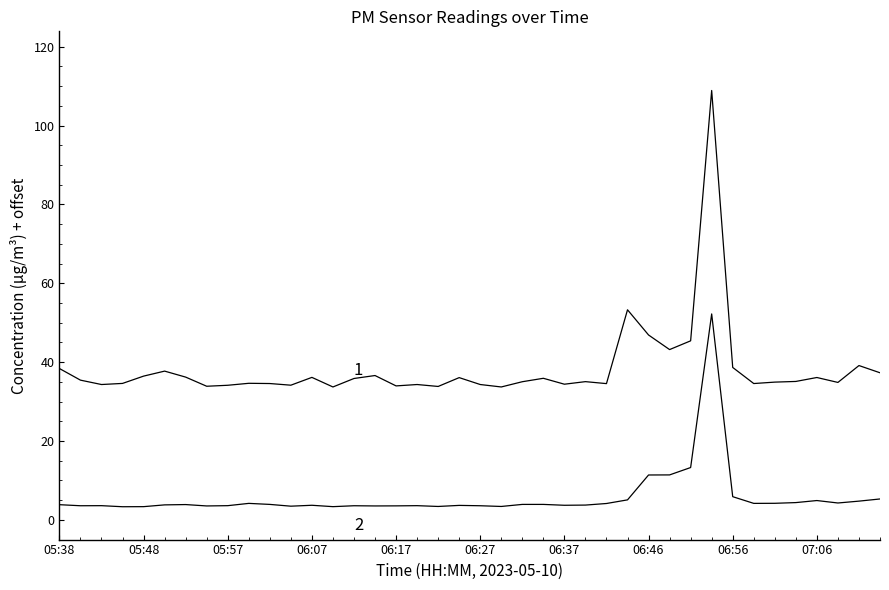

How many lines are shown in the chart?

2